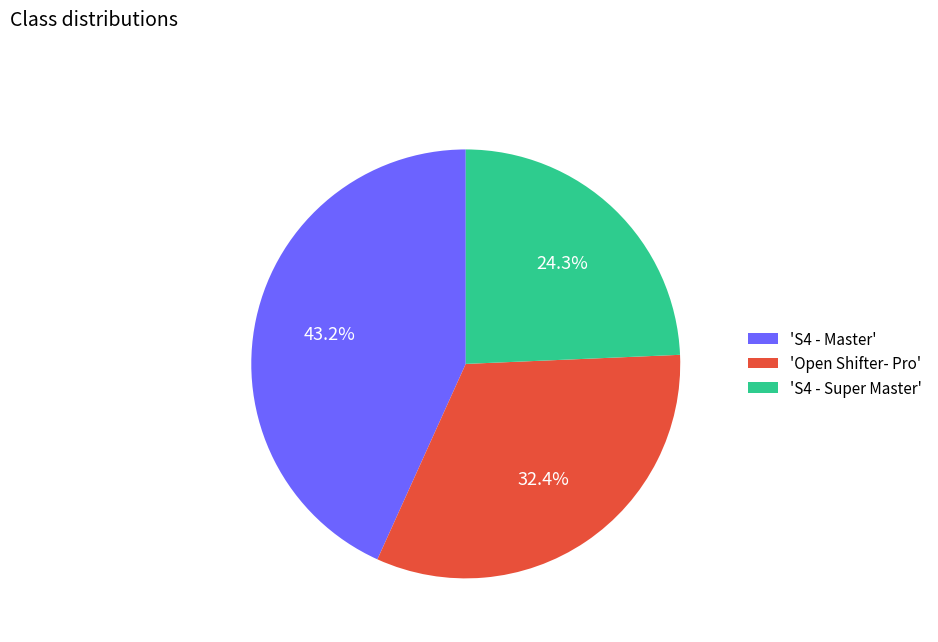

Does any single category account for the majority?

No